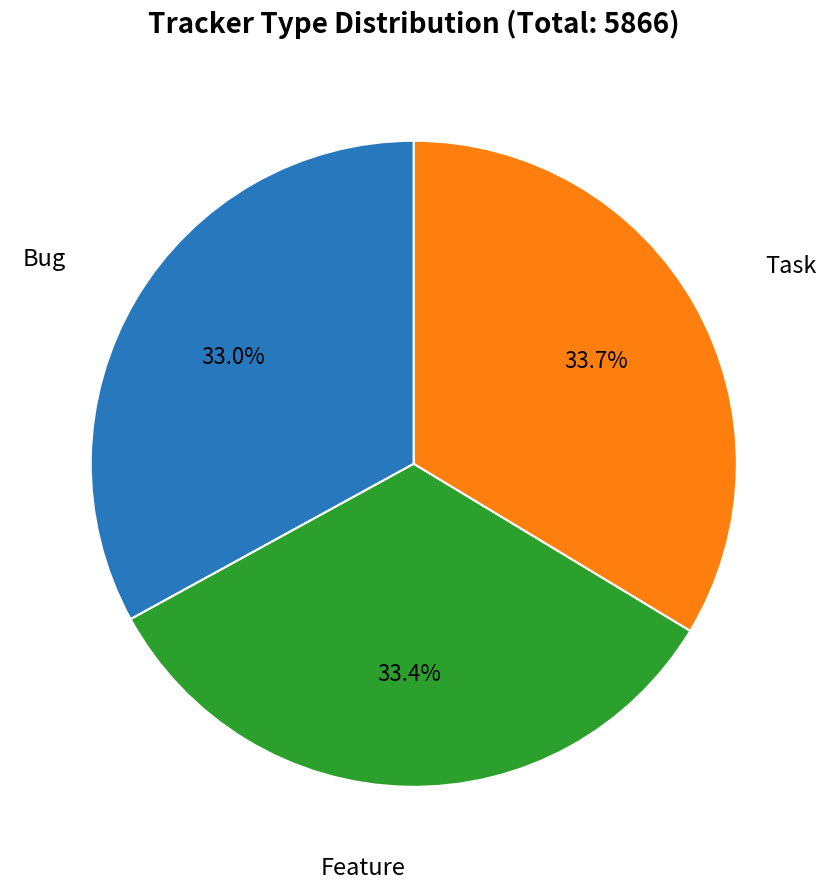

Is there a majority slice in this chart?

No